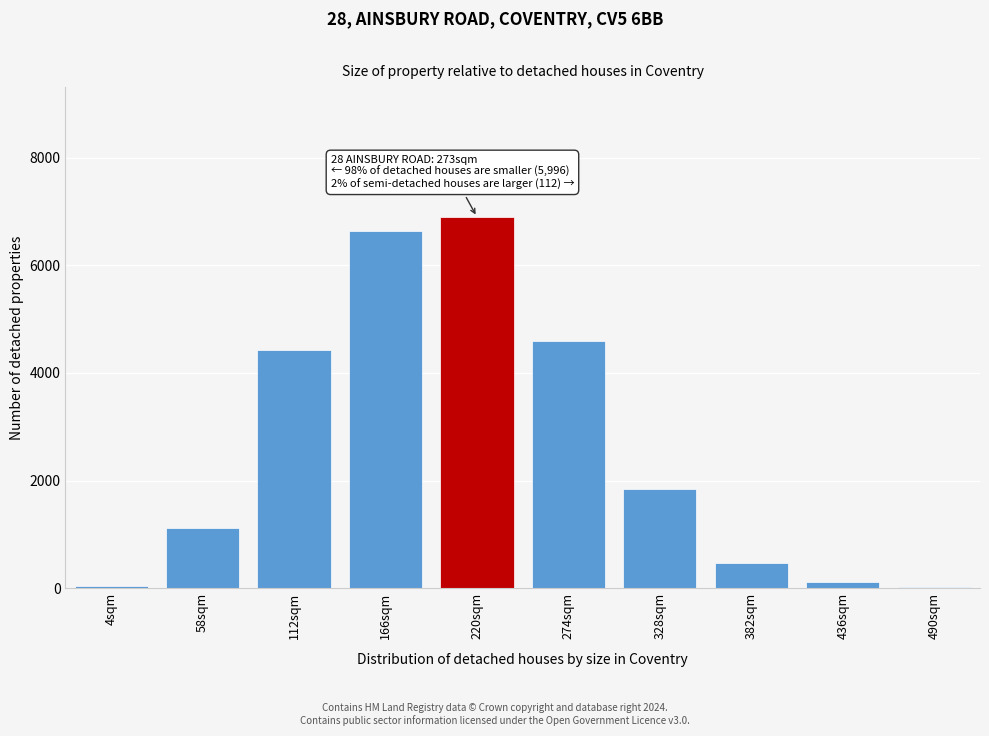

What is the sum of all values?

26131